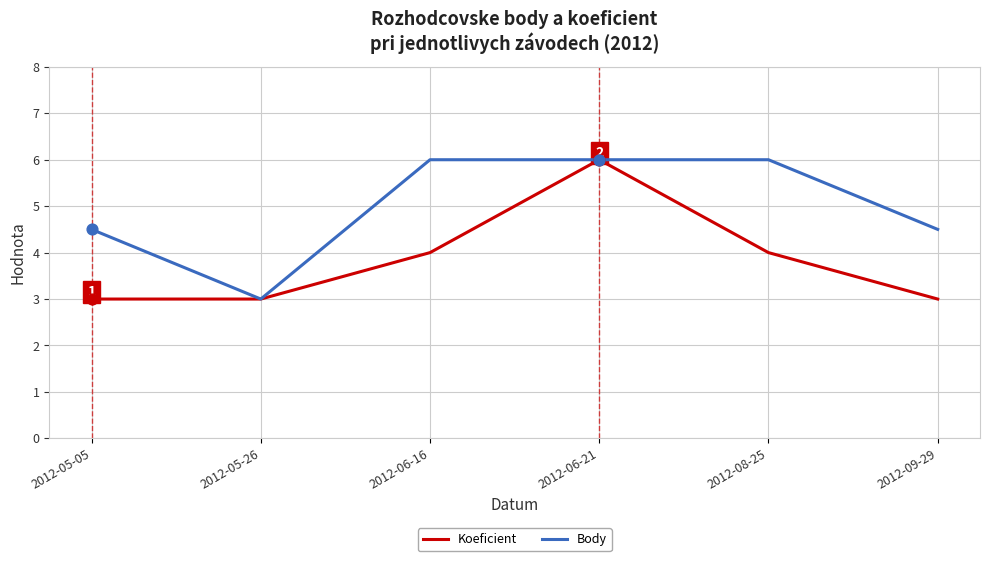

Between 2012-06-21 and 2012-09-29, which series saw the biggest shift?

Koeficient